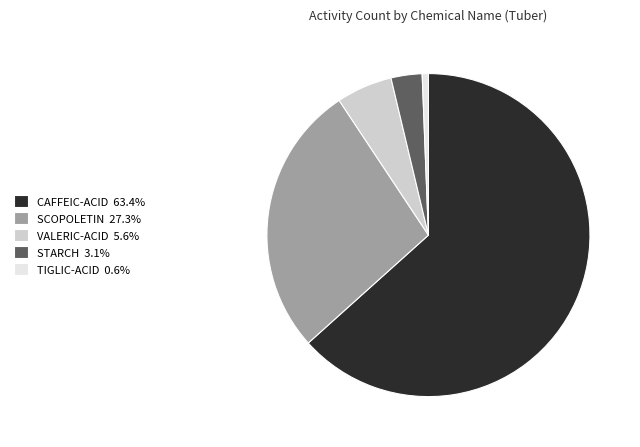

Rank the categories by value from lowest to highest.

TIGLIC-ACID, STARCH, VALERIC-ACID, SCOPOLETIN, CAFFEIC-ACID